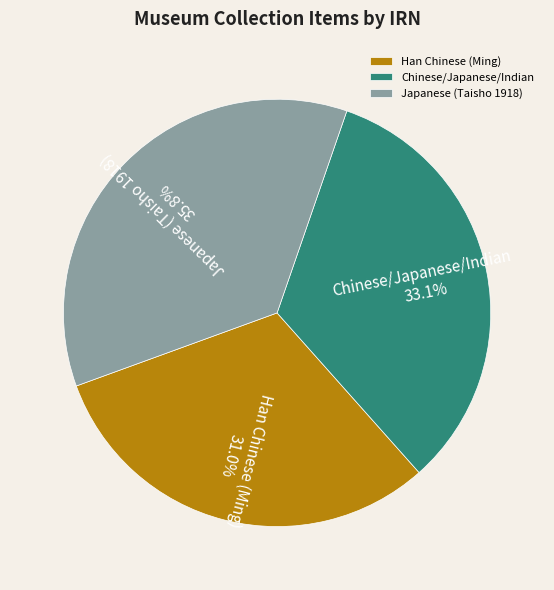

What is the ratio of the value at Japanese (Taisho 1918) to the value at Chinese/Japanese/Indian?

1.1